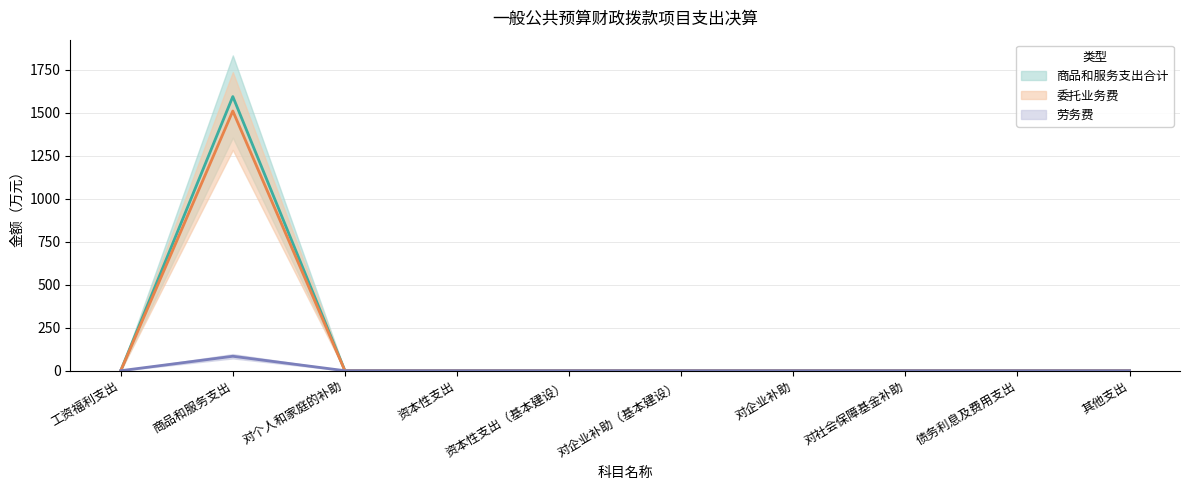

True or false: 劳务费 and 商品和服务支出合计 cross at least once.

False